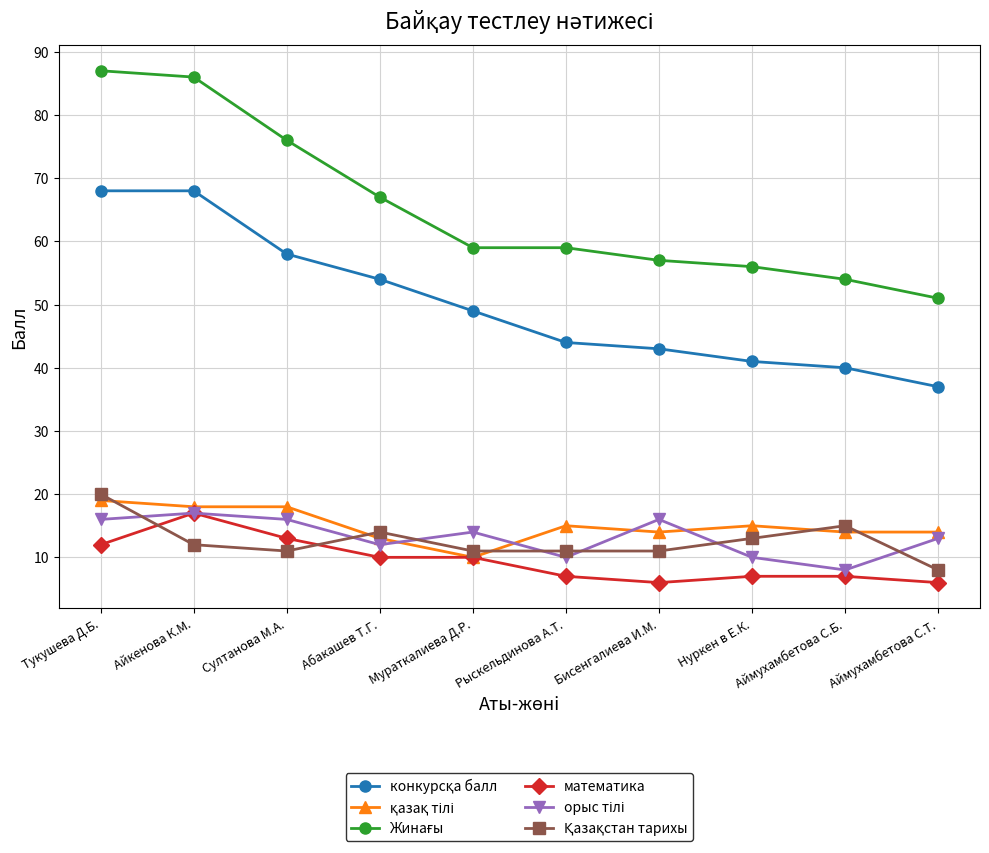

The математика series shows 12 at Нуркен в Е.К.. True or false?

False